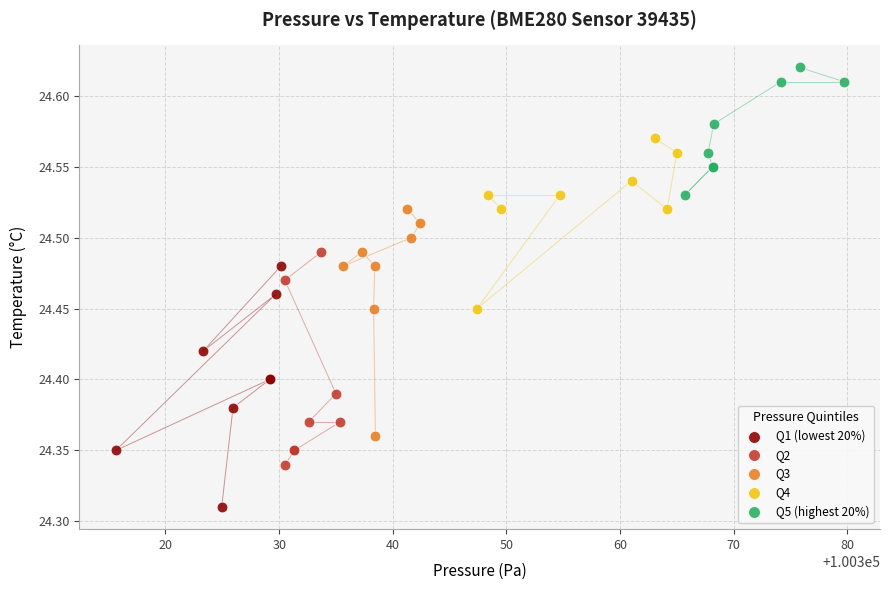

Which series reaches the maximum Y coordinate?

Q5 (highest 20%)